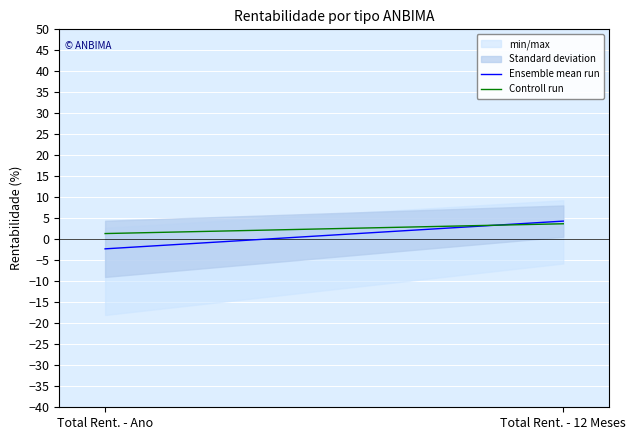

At which label does Ensemble mean run first exceed 4?

Total Rent. - 12 Meses